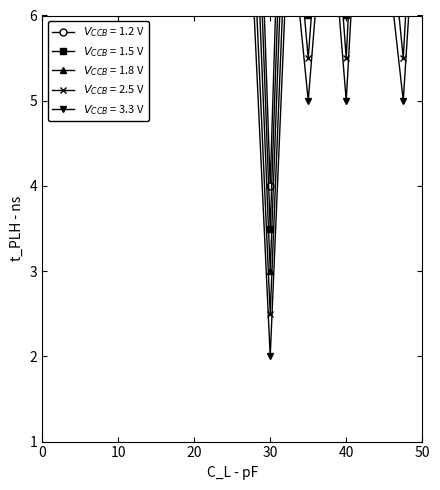

Reading left to right, transcribe all the data shown in this chart.

1.2 V: 19.8	14.2	13.2	9.2	11.5	13.2	16.0	16.2	13.2	12.5	13.2	10.5	4.0	11.2	7.0	11.8	7.0	14.5	7.5	13.2
1.5 V: 16.5	12.0	11.5	8.5	10.5	12.0	14.5	15.0	12.0	11.0	12.0	9.5	3.5	10.0	6.5	10.8	6.5	13.0	7.0	12.0
1.8 V: 14.2	11.5	9.2	7.5	9.2	11.0	13.0	13.5	11.0	10.0	11.0	8.5	3.0	9.0	6.0	9.8	6.0	11.5	6.5	11.0
2.5 V: 13.0	9.5	8.5	7.0	8.0	9.5	11.5	12.0	9.5	8.5	9.5	7.5	2.5	8.0	5.5	8.5	5.5	10.0	5.5	9.5
3.3 V: 12.0	8.5	7.5	6.2	7.5	8.5	10.5	11.0	8.5	7.5	8.5	6.8	2.0	7.2	5.0	7.8	5.0	9.0	5.0	8.5